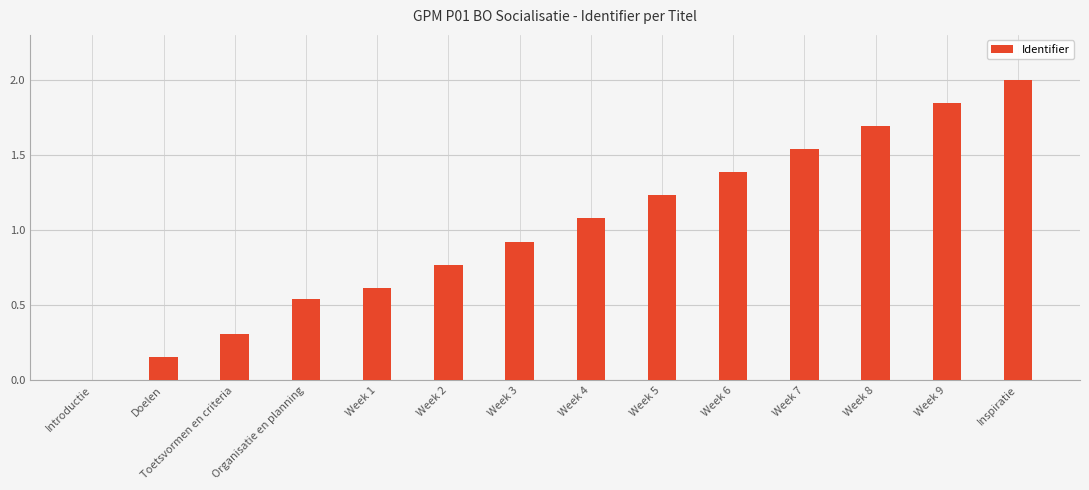

True or false: the data shows 0.2 at Week 2.

False